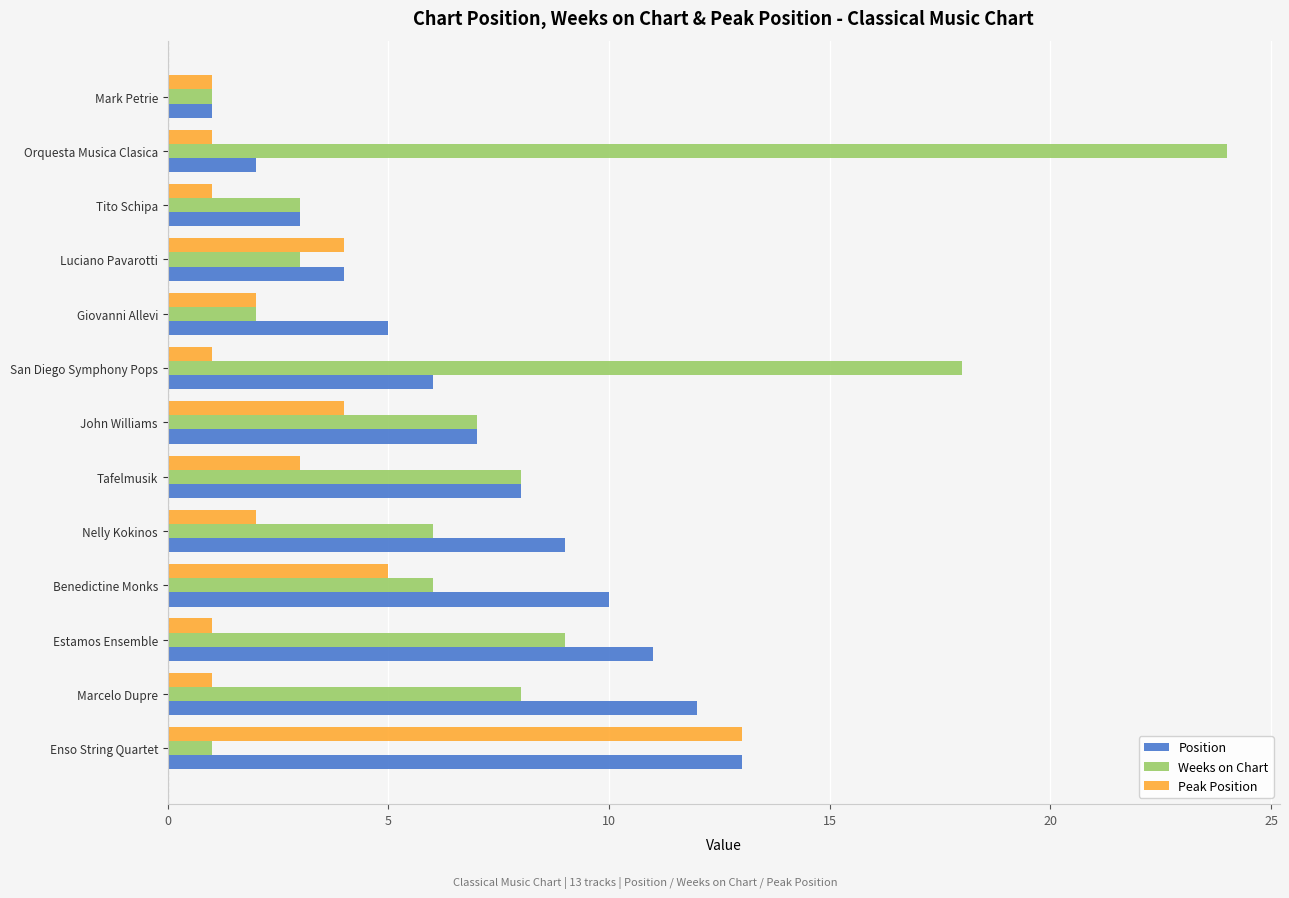

At which label does Position reach its minimum?

Mark Petrie